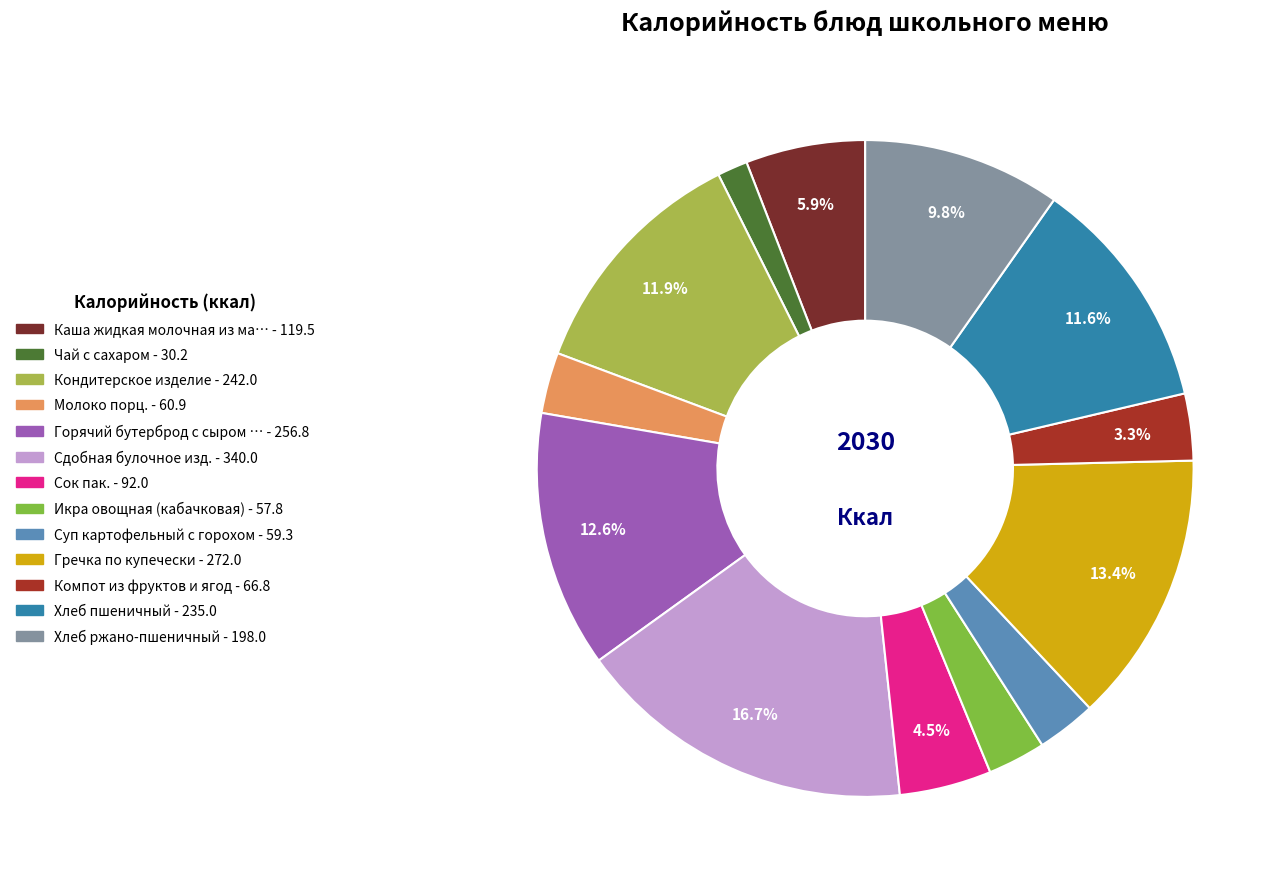

Is there any slice that represents more than half of the pie?

No